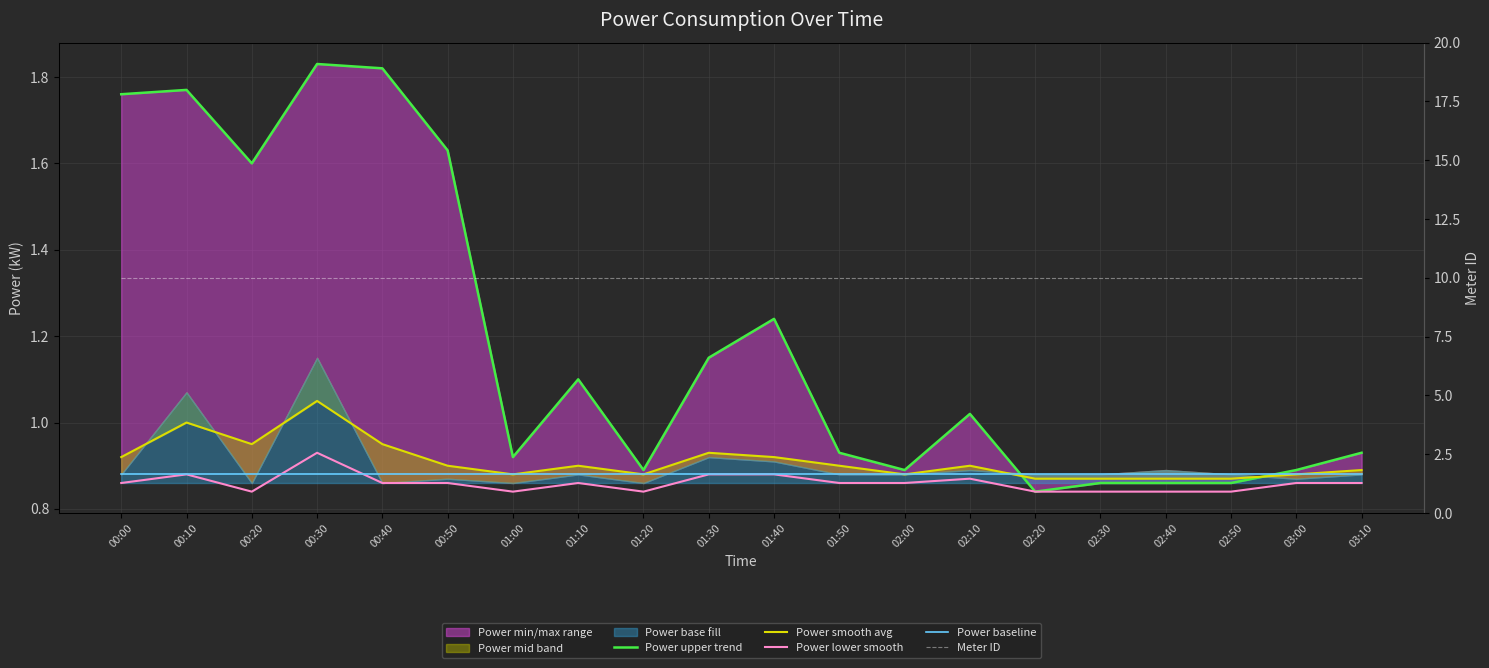

Which has a higher value, 00:20 or 00:50?

00:50